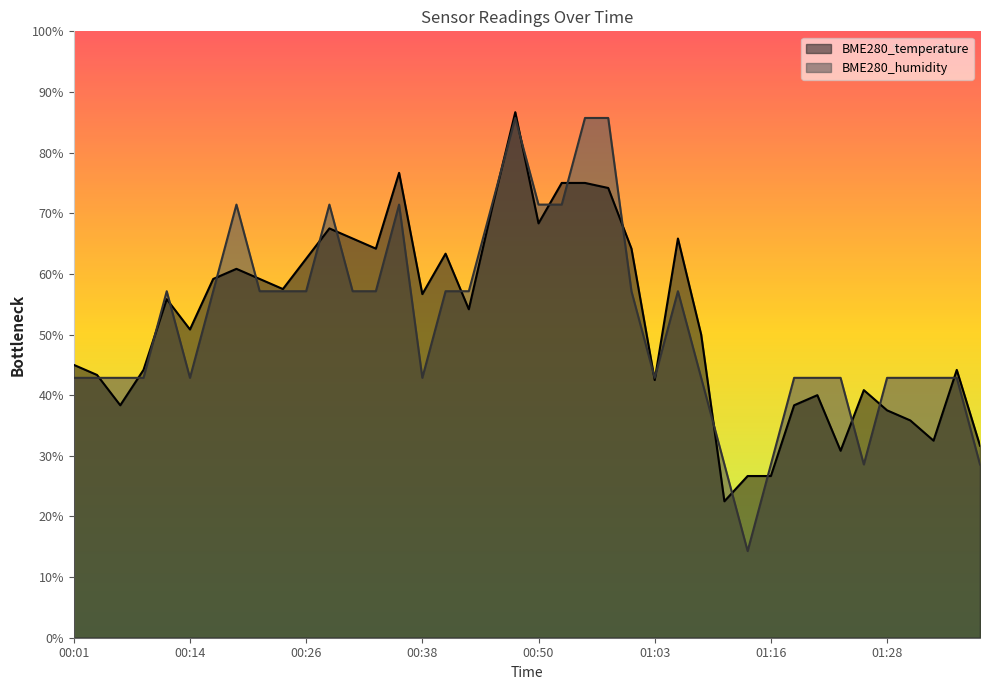

How many intersections are there between BME280_temperature and BME280_humidity?

22